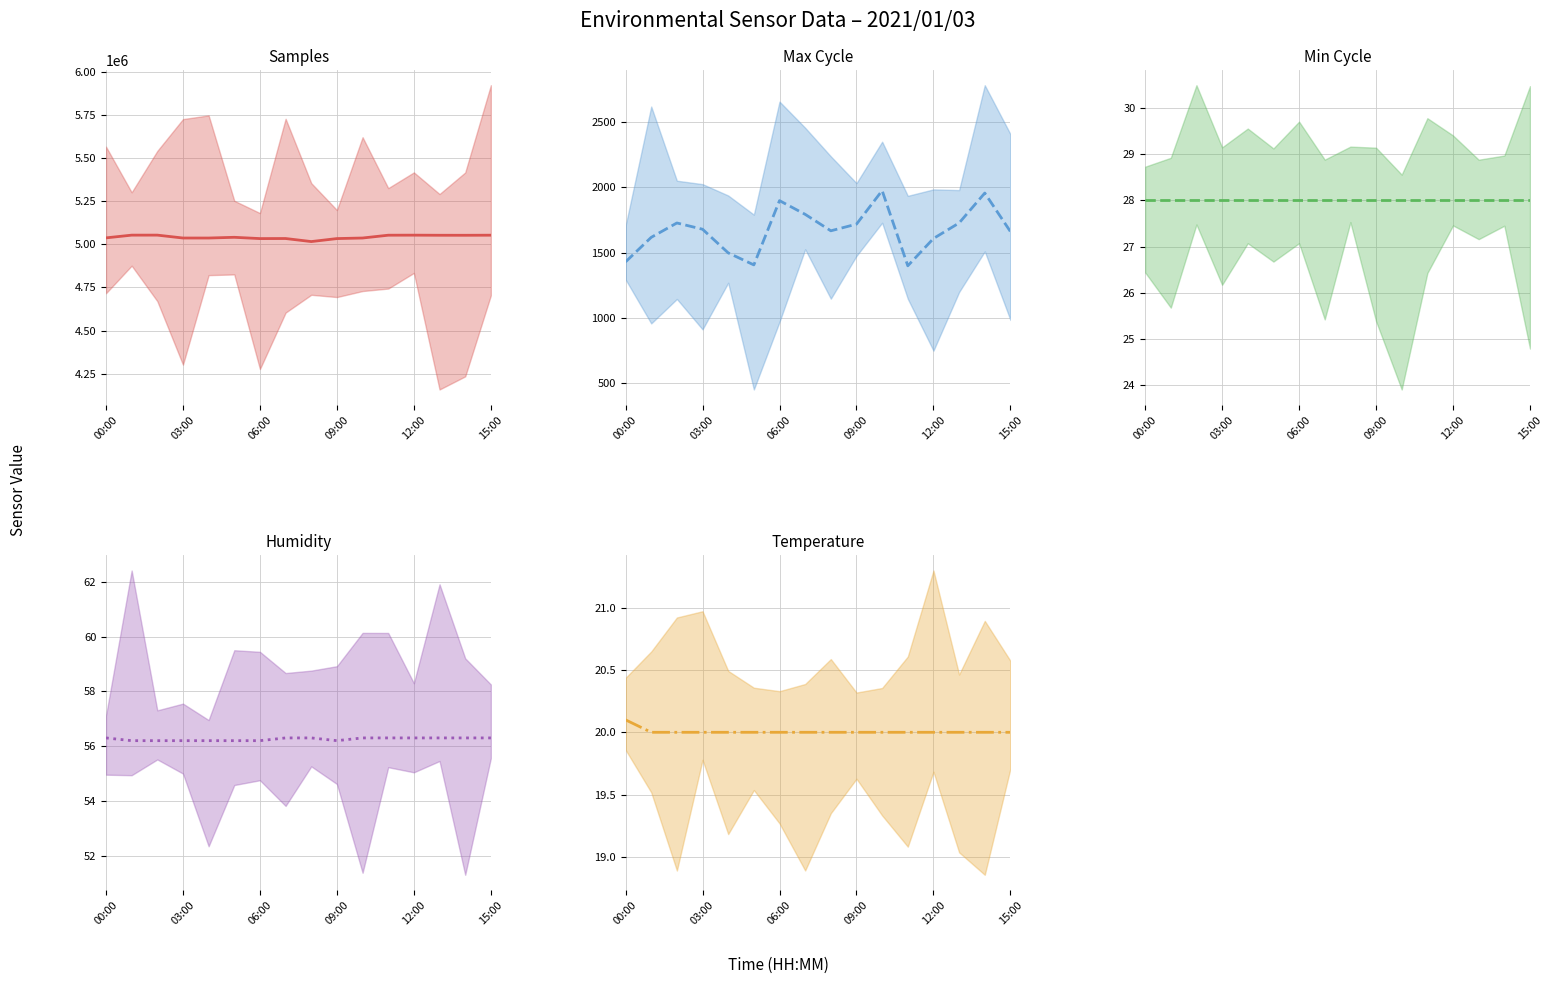

What are all the series names shown in the legend?

Samples, Max Cycle, Min Cycle, Humidity, Temperature